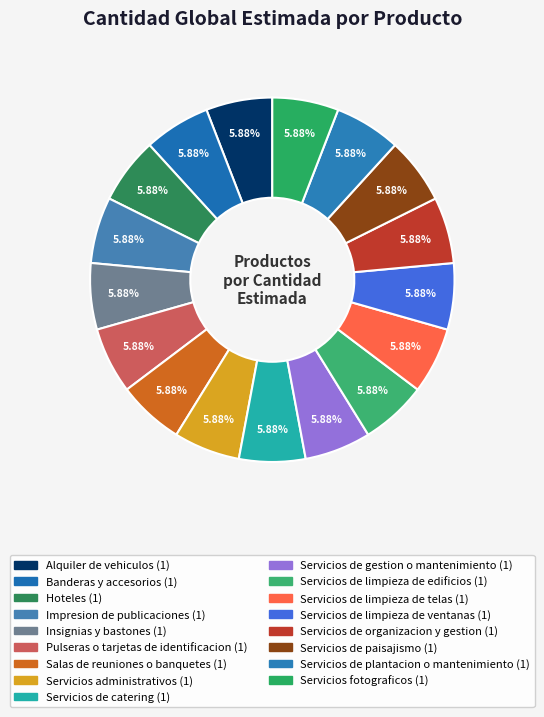

Count the number of slices in the pie.

17